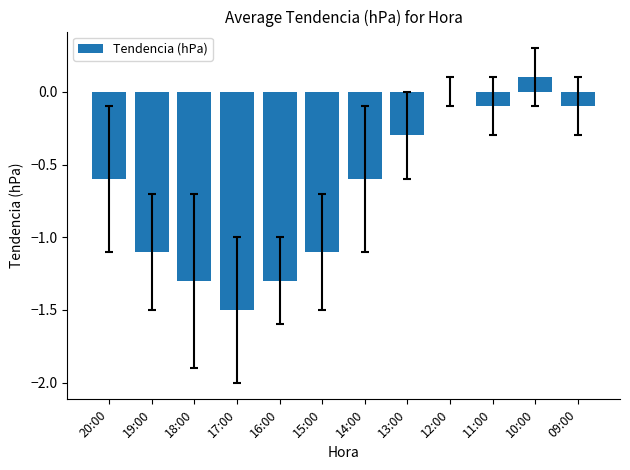

What is the sum of all values?

-7.9